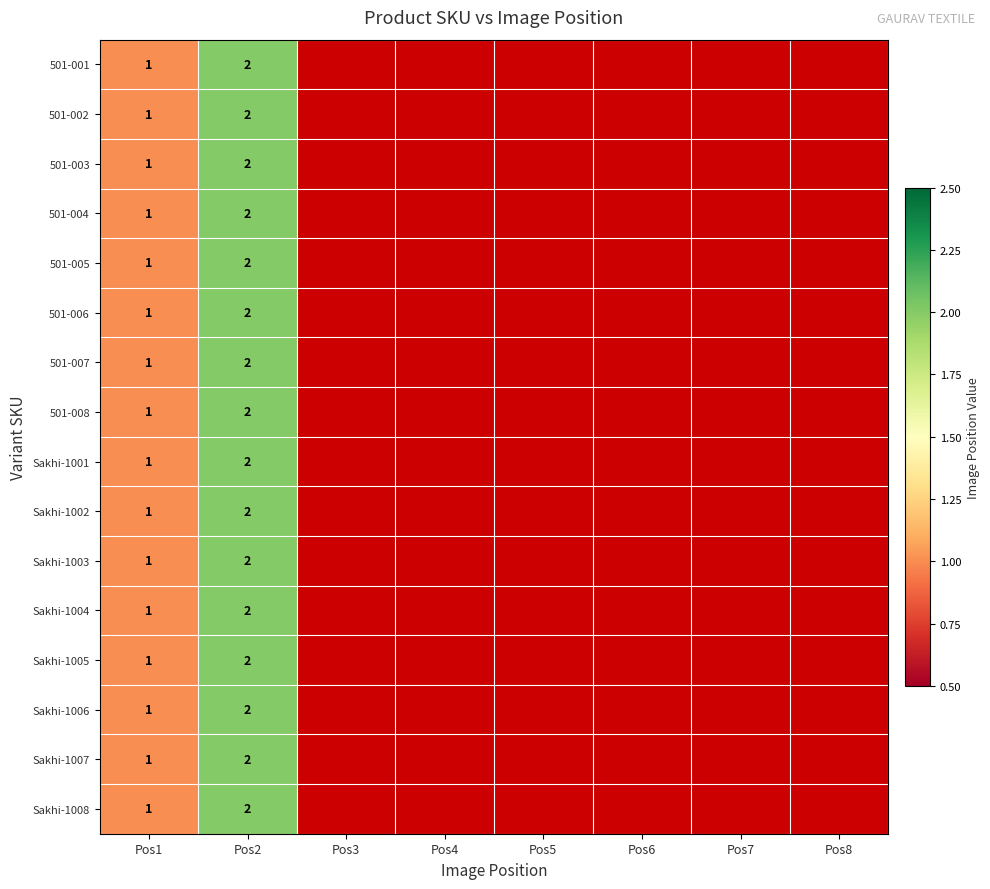

At which category is the sum across all series the highest?

Pos2